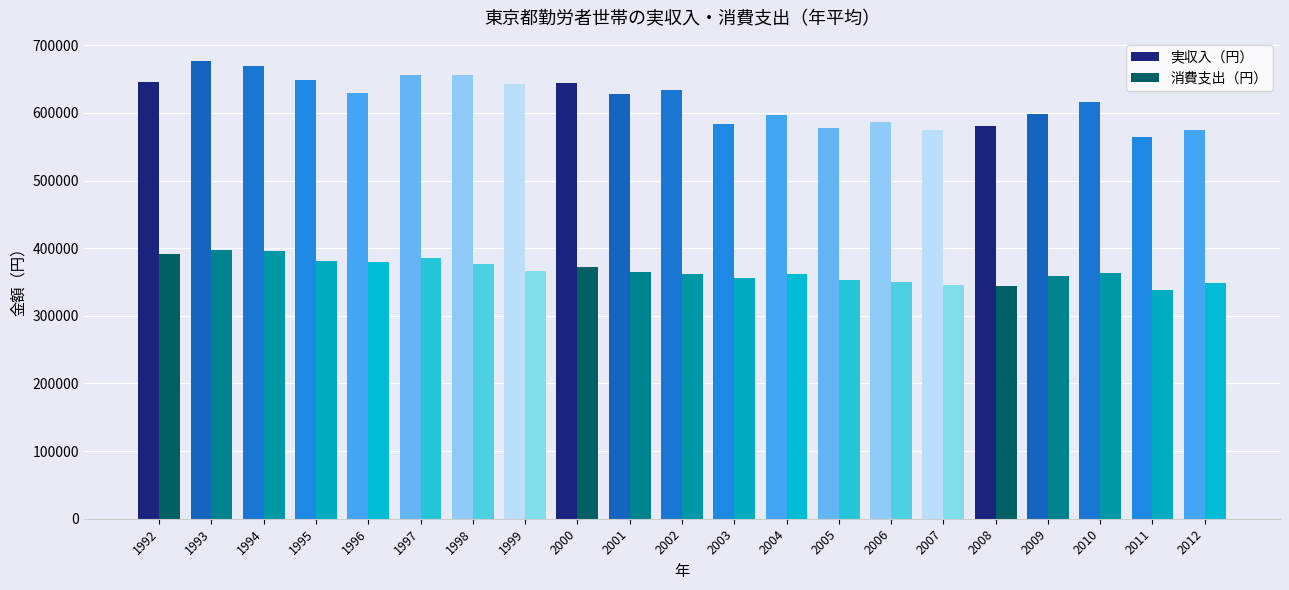

Which series has the largest range (max minus min)?

実収入（円）